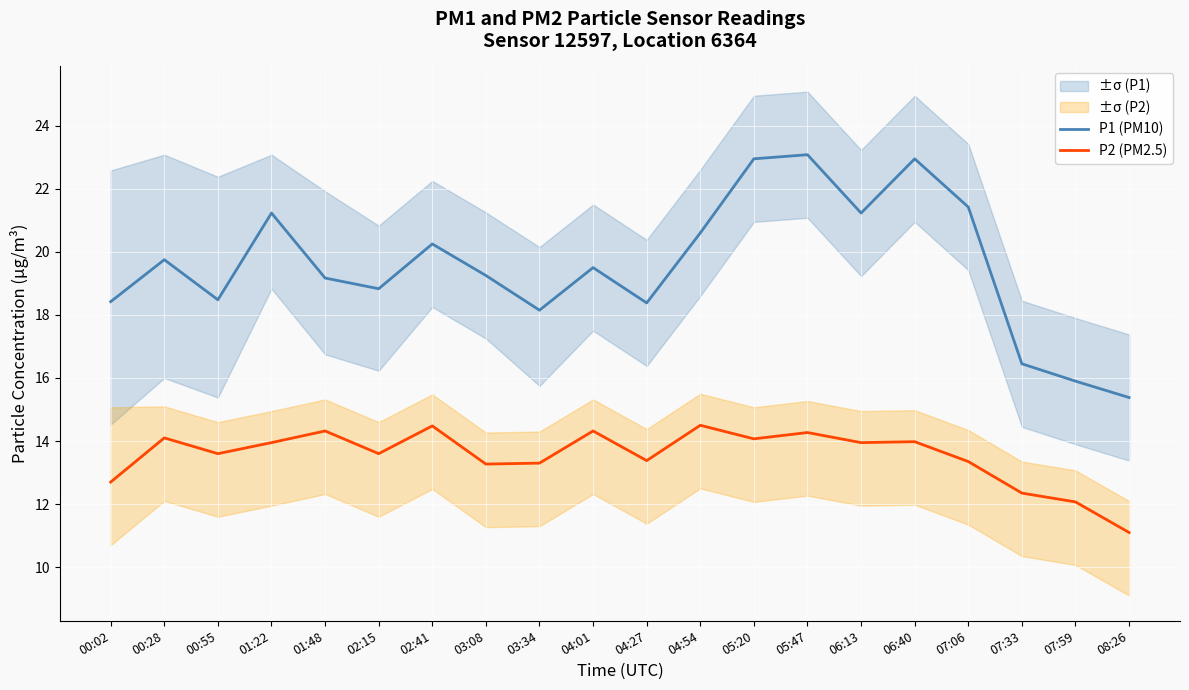

How many lines are shown in the chart?

2